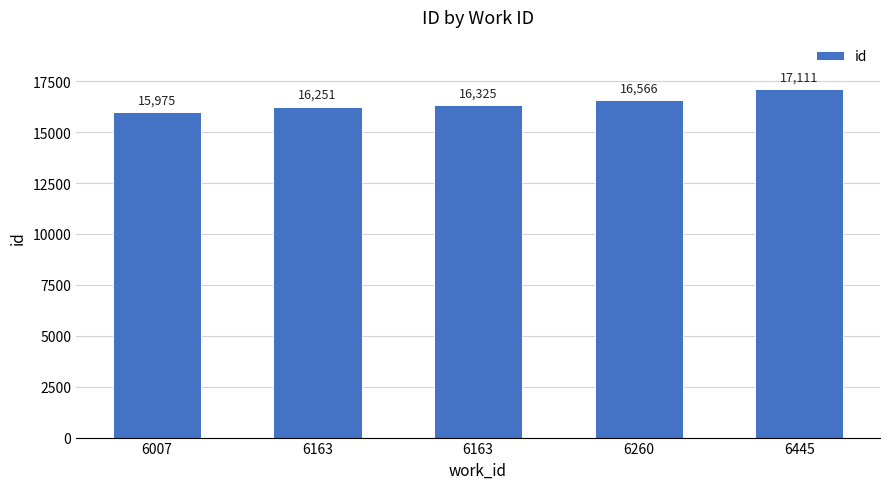

How many bars are there in total?

5